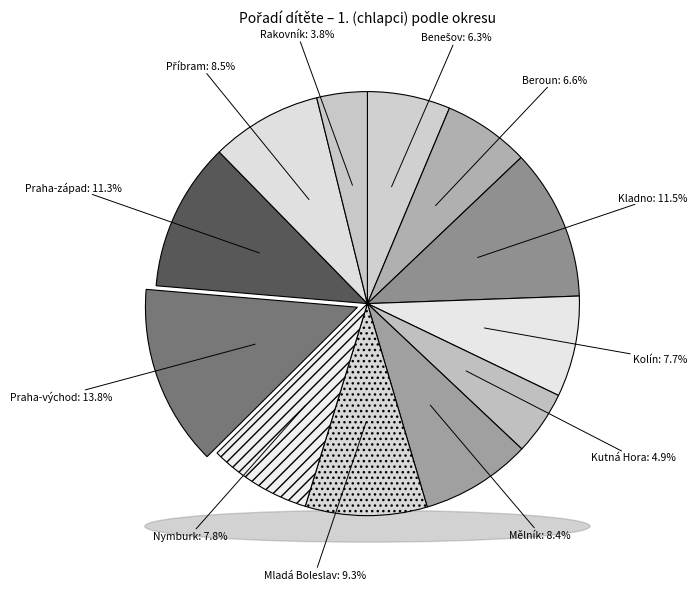

What is the ratio of the value at Kladno to the value at Mělník?

1.4